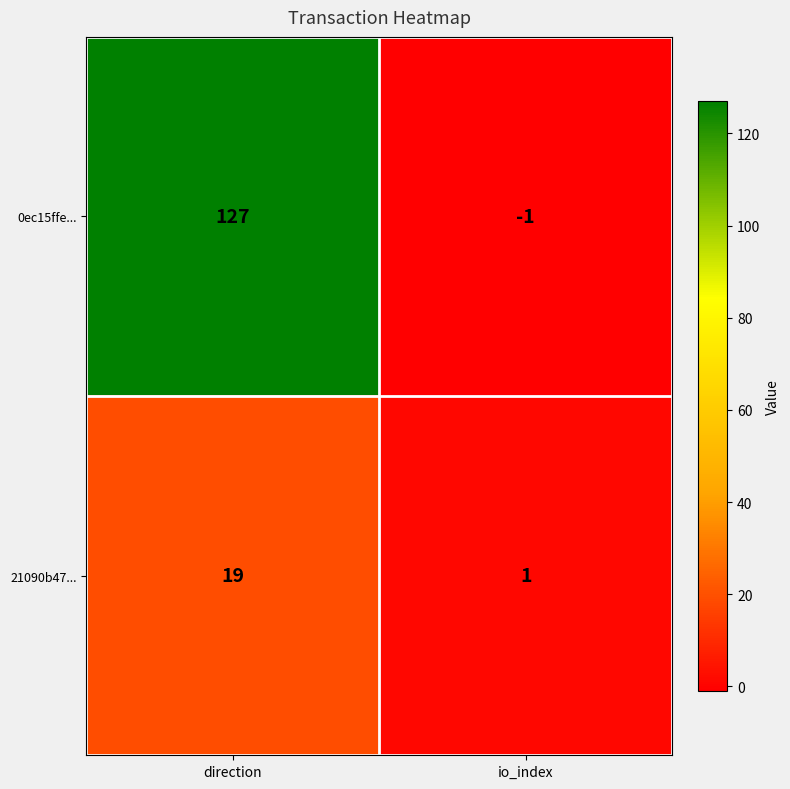

Is the value of 21090b47... at direction greater than the value of 0ec15ffe... at io_index?

Yes